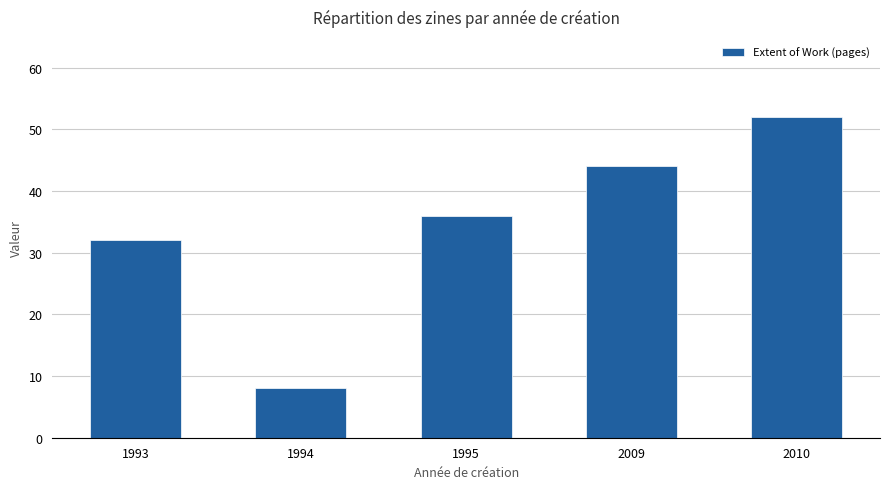

Rank the categories by value from lowest to highest.

1994, 1993, 1995, 2009, 2010